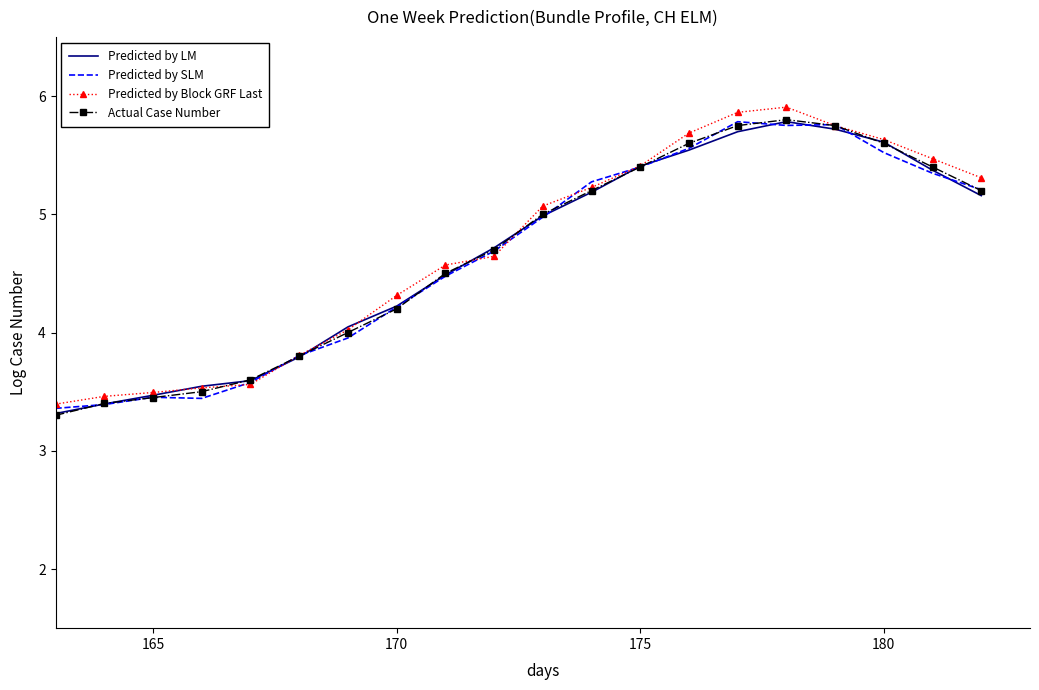

What is the maximum value shown in the chart?

5.9